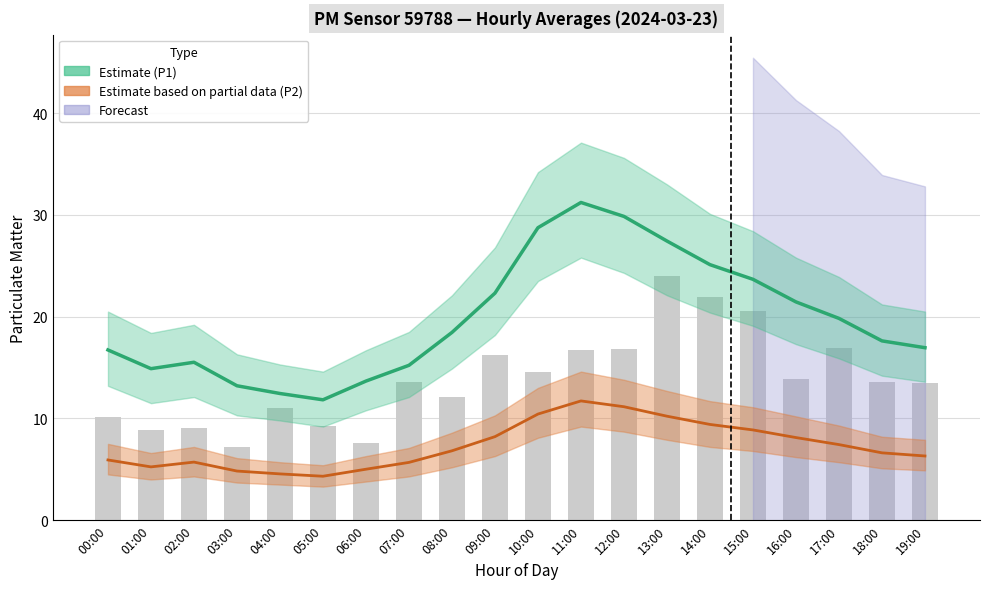

What is the maximum value for P1_low?

25.8